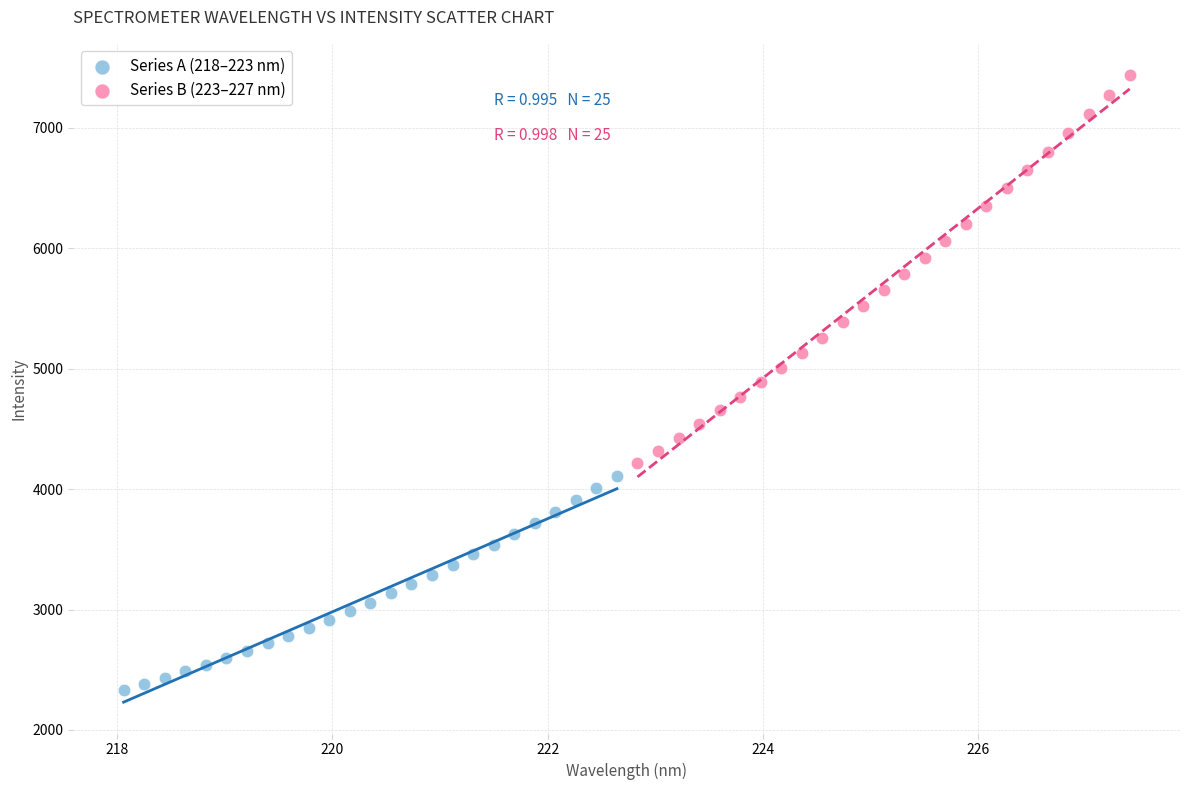

Which series contains the highest Y value?

Series B (223–227 nm)